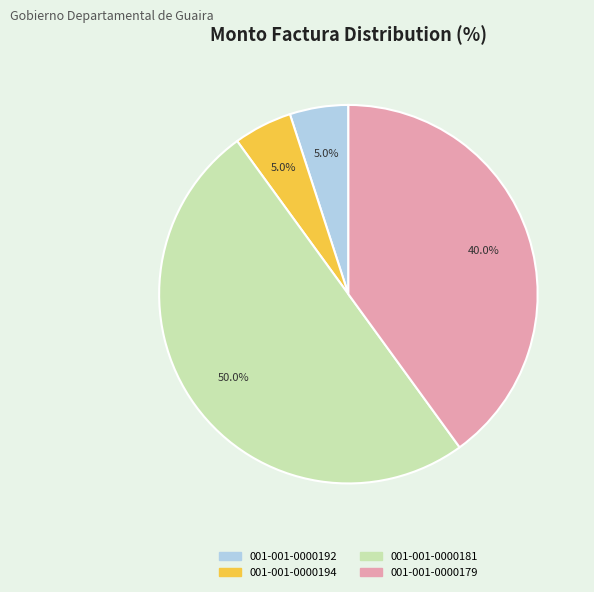

What percentage is the 001-001-0000194 slice, to the nearest percent?

5%